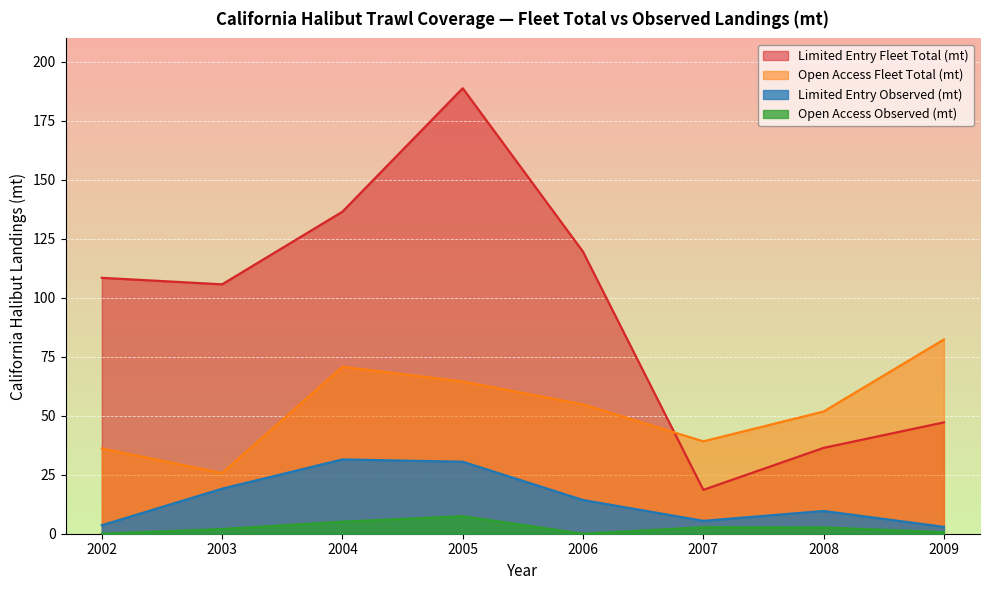

How many lines are shown in the chart?

4